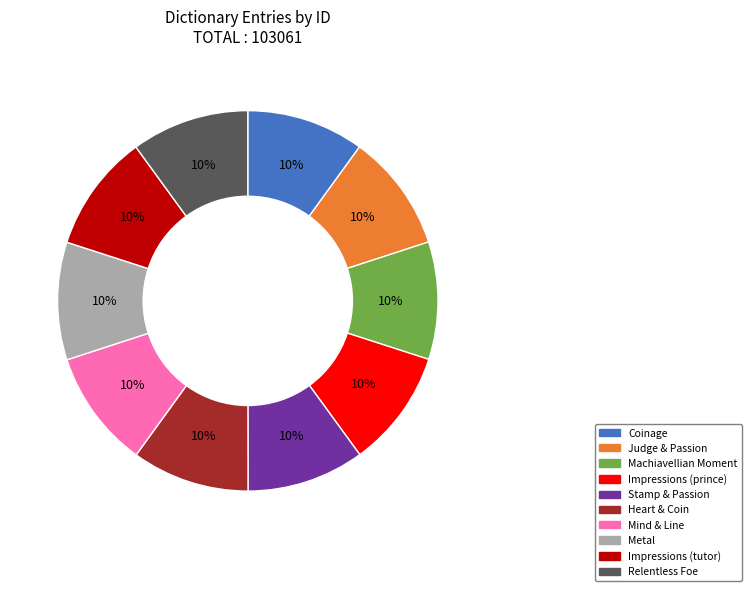

Does any single category account for the majority?

No